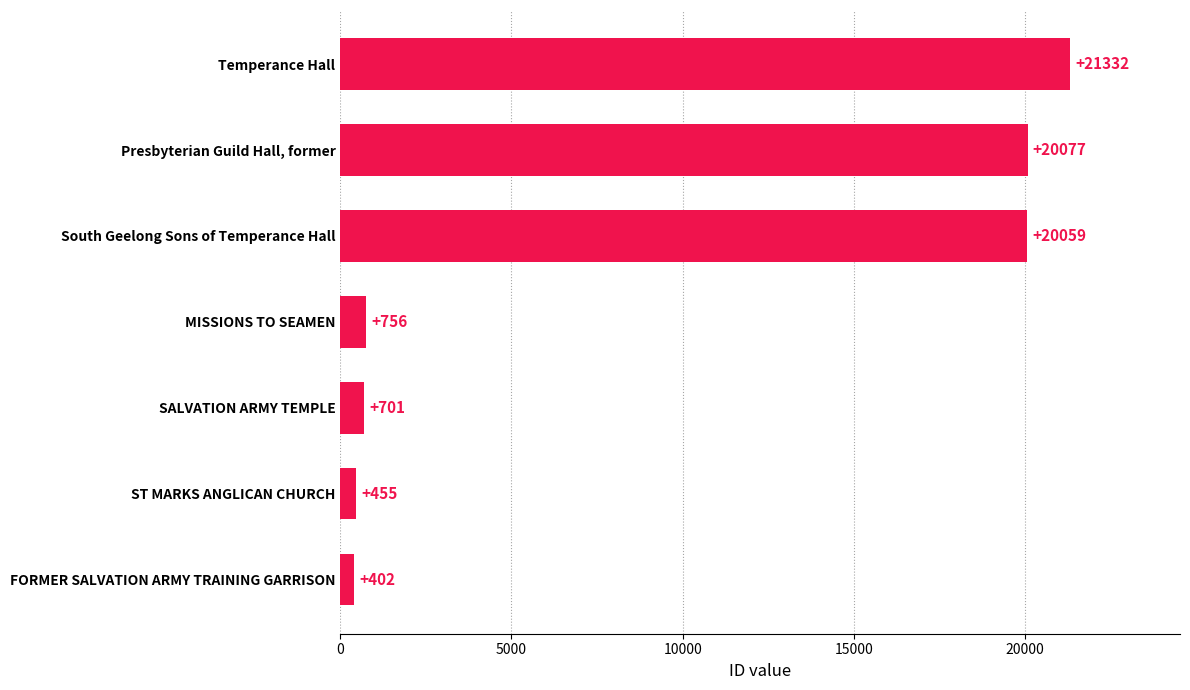

What is the ratio of the value at FORMER SALVATION ARMY TRAINING GARRISON to the value at MISSIONS TO SEAMEN?

0.5